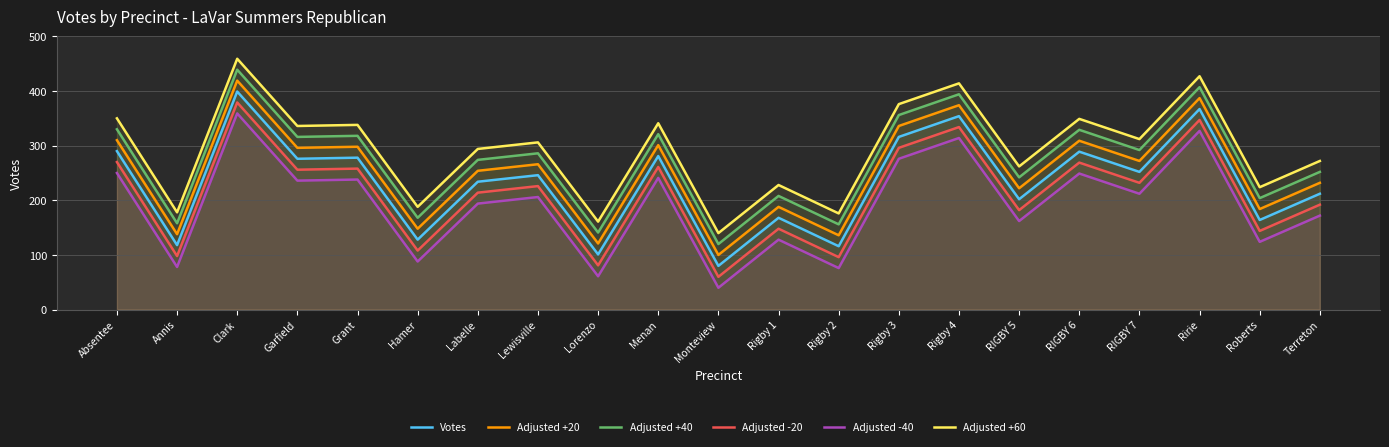

List the series in order of their peak value, highest first.

Adjusted +60, Adjusted +40, Adjusted +20, Votes, Adjusted -20, Adjusted -40